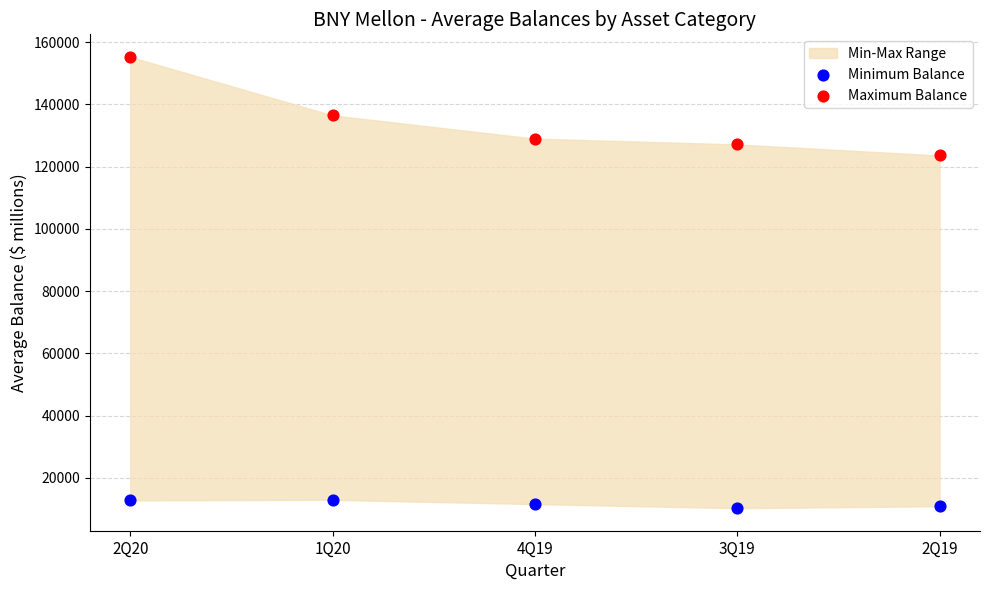

Across all data points, what is the average Y value?

73007